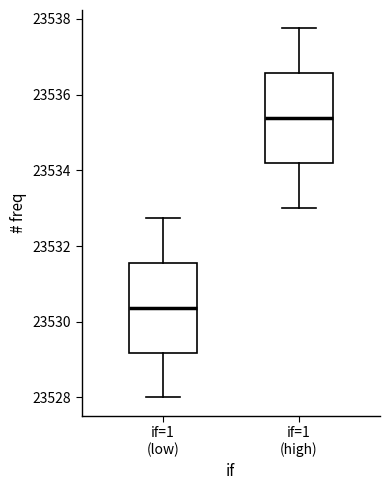

Reading left to right, read every box against the y-axis: the position of its median line, the range the box covers, and the ends of its whiskers. The values are not printed on the chart, so give them approximately, as read against the axis.

if=1 (low): median 23530.4, box 23529.2 to 23531.6, whiskers 23528.0 to 23532.8
if=1 (high): median 23535.4, box 23534.2 to 23536.6, whiskers 23533.0 to 23537.8